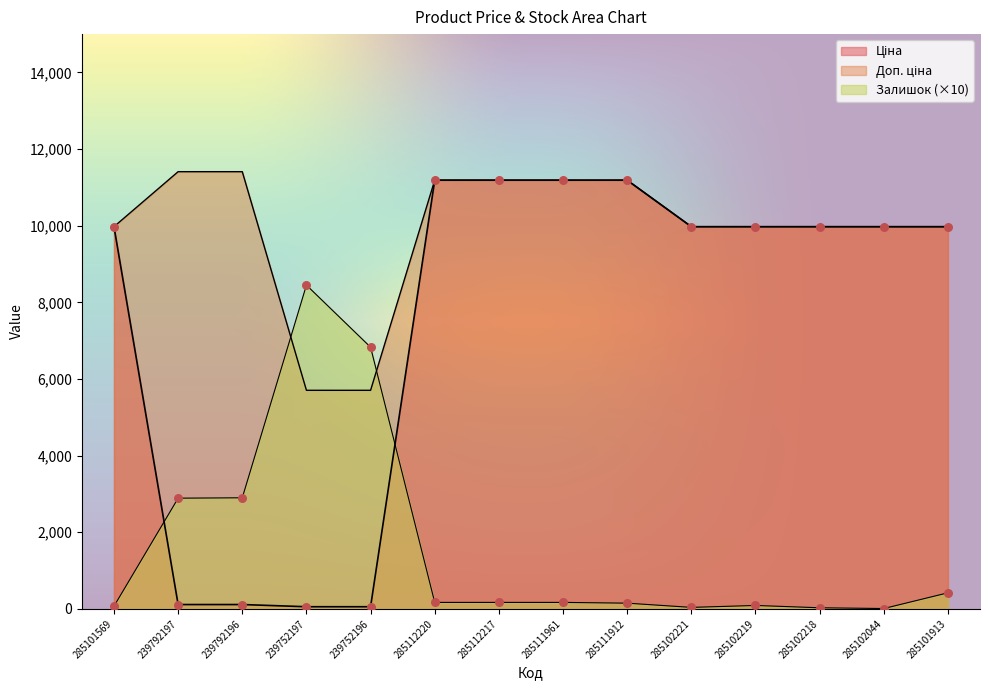

Which series has the largest Y range (max minus min)?

Ціна